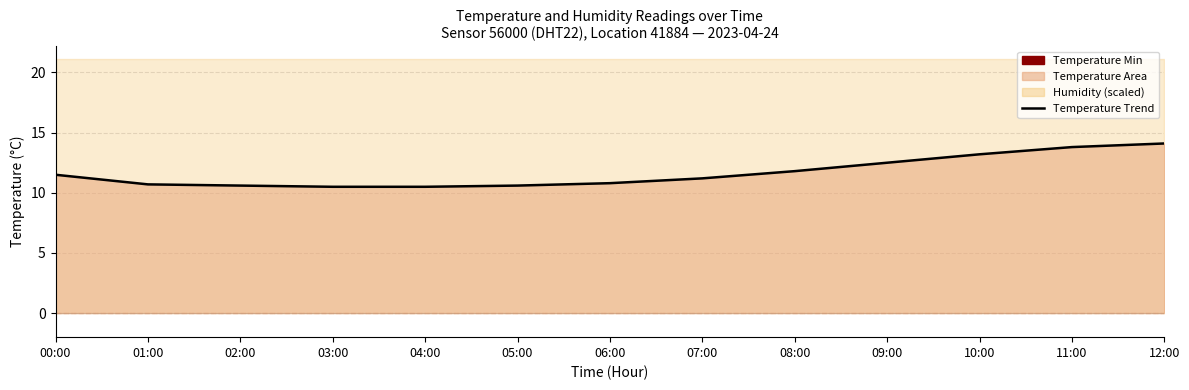

Does the chart have visible grid lines?

Yes